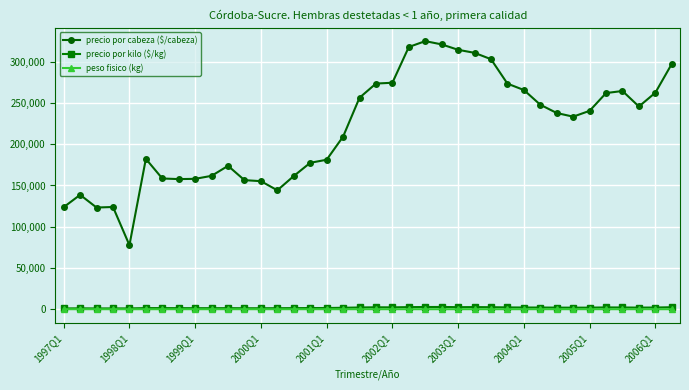

True or false: precio por kilo ($/kg) has more than 2 points higher than both neighbors.

True